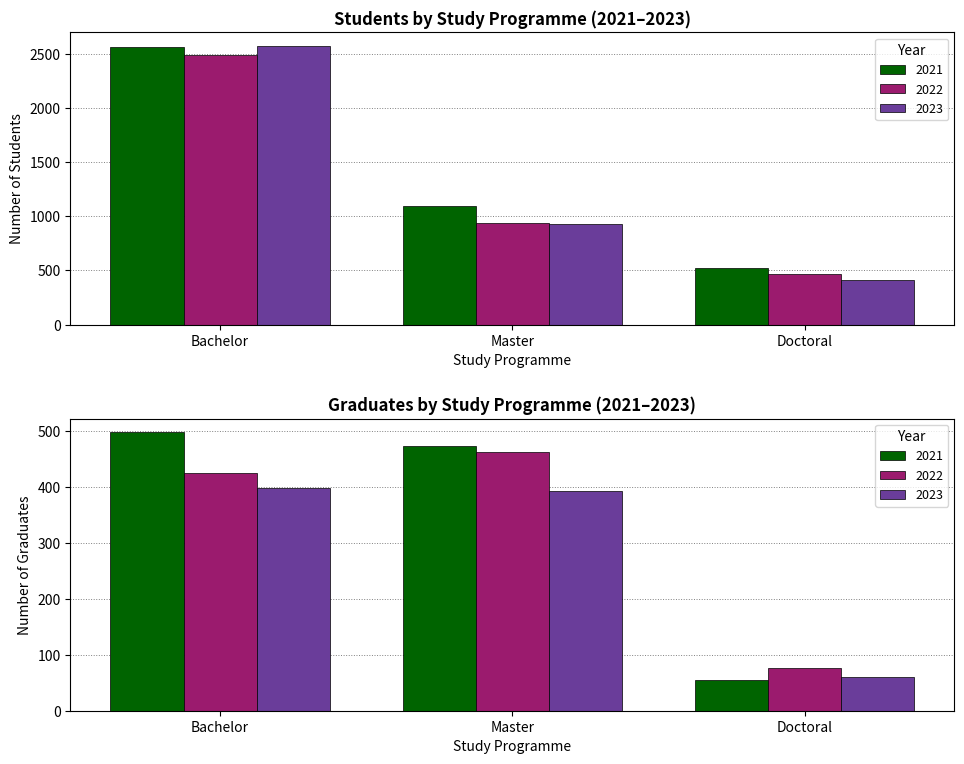

Does the chart contain stacked bars?

No